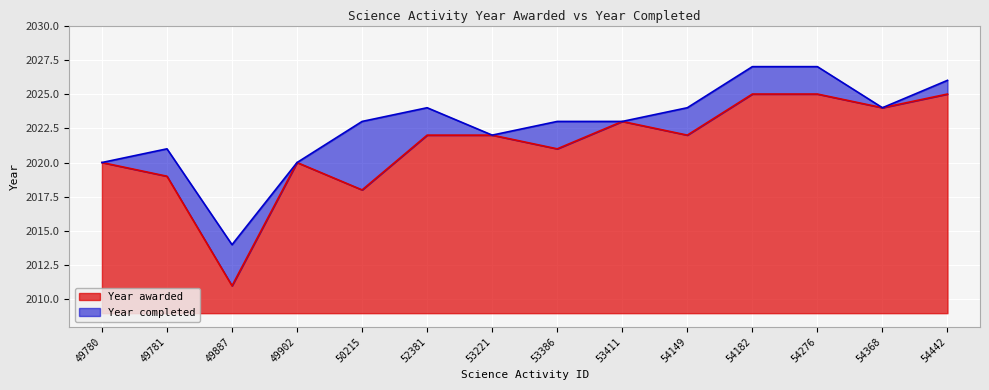

At how many categories does at least one series exceed 2016?

13